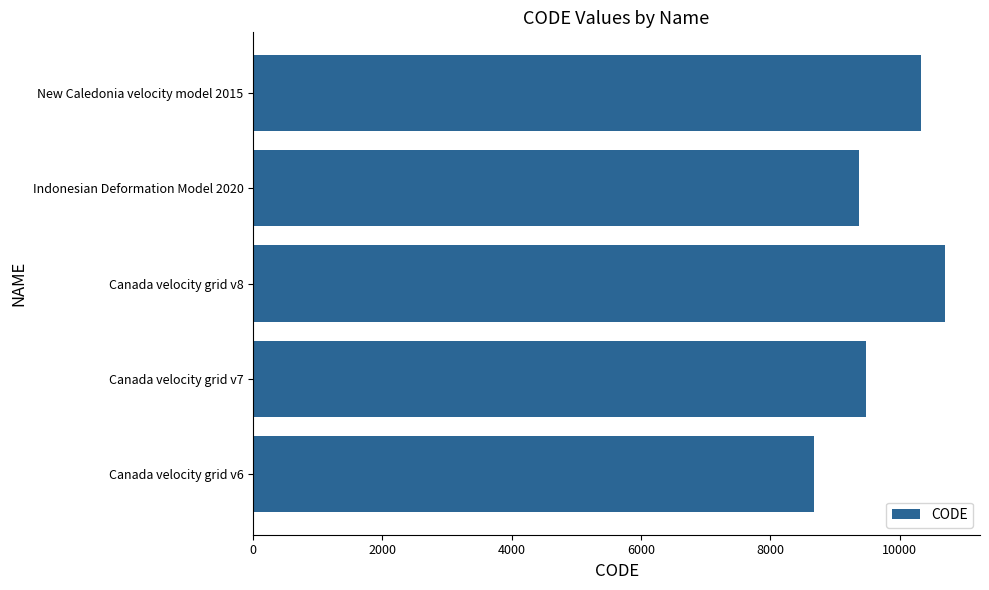

The value at Indonesian Deformation Model 2020 is 9375. True or false?

True